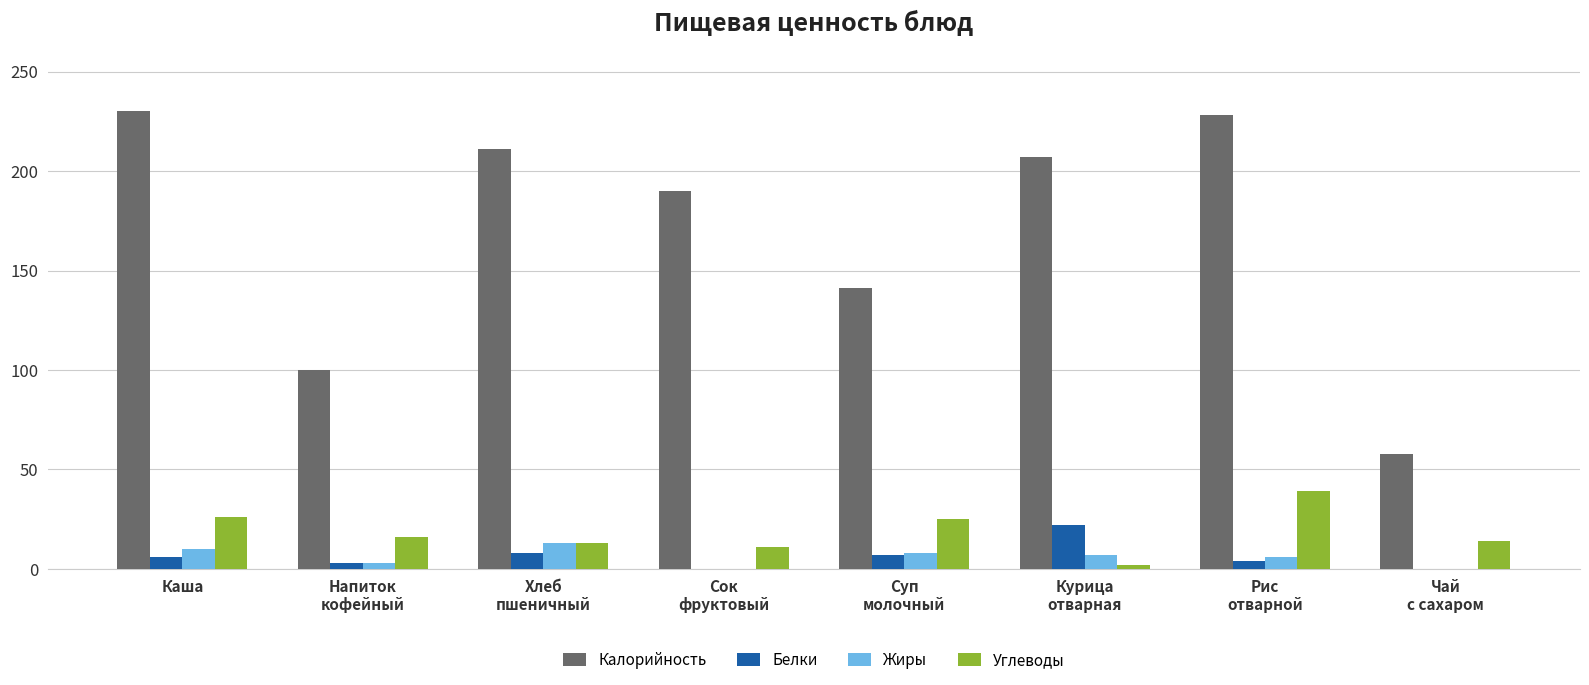

What is the sum of all Жиры values?

47